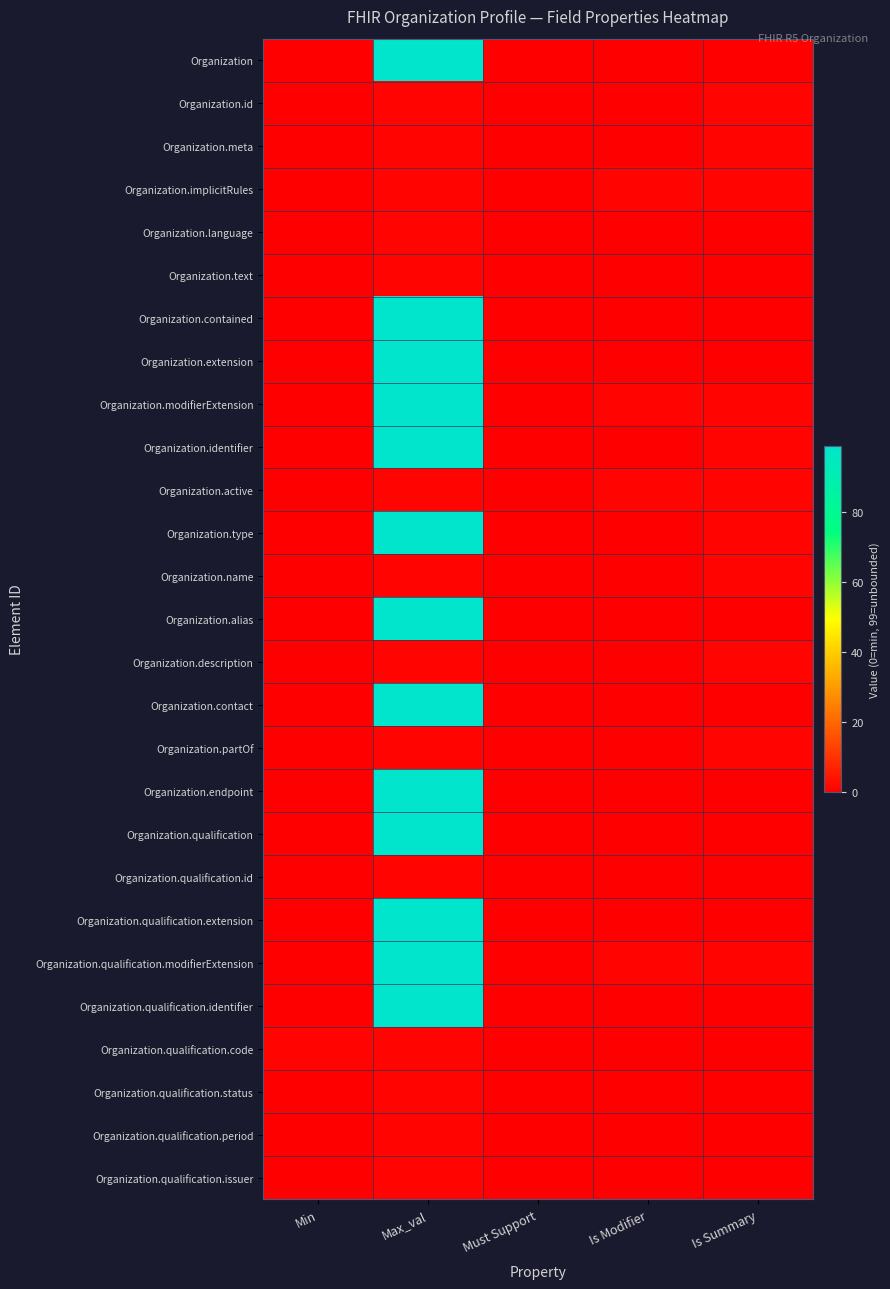

Which label corresponds to the largest value in the chart?

Max_val